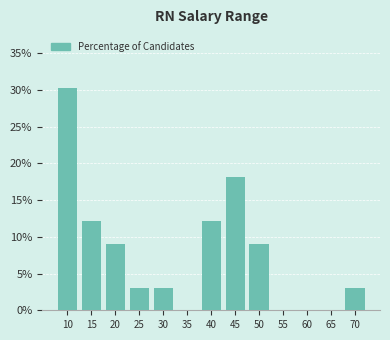

Reading right to left, extract all data points from this chart.

70=3.0	65=0.0	60=0.0	55=0.0	50=9.1	45=18.2	40=12.1	35=0.0	30=3.0	25=3.0	20=9.1	15=12.1	10=30.3